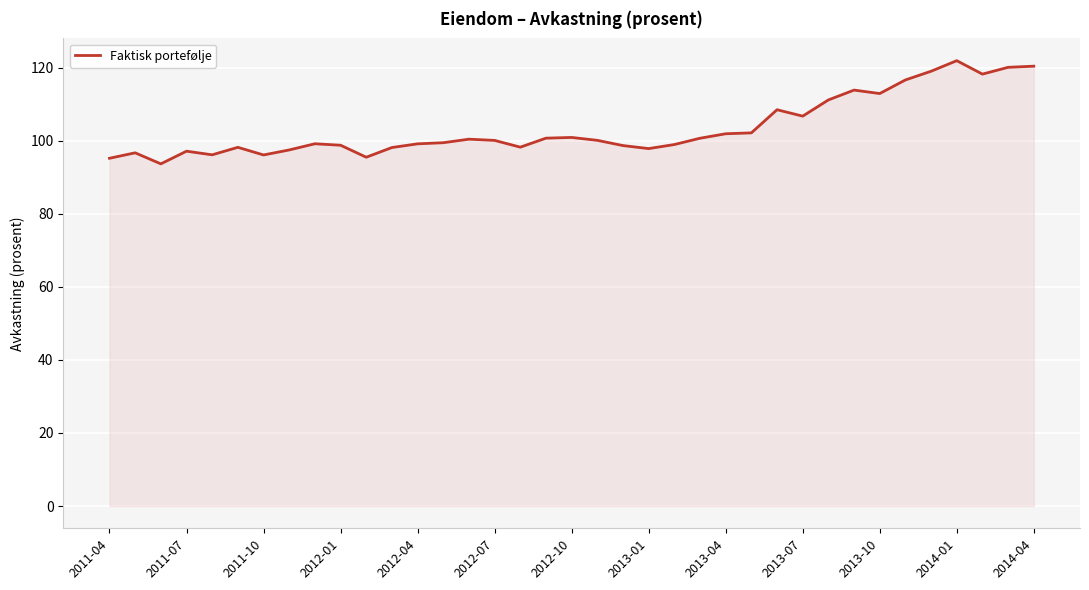

What is the difference between the maximum and minimum values?

28.3